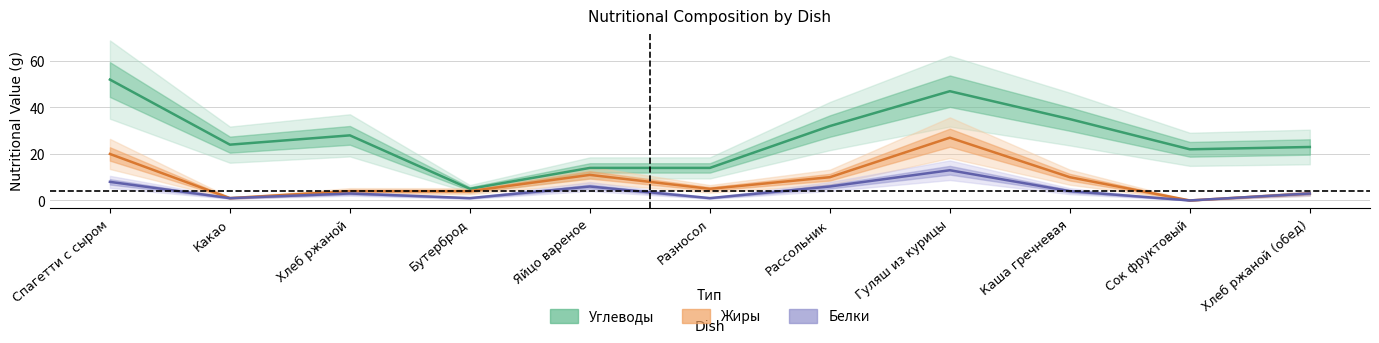

At which category is the sum across all series the highest?

Гуляш из курицы